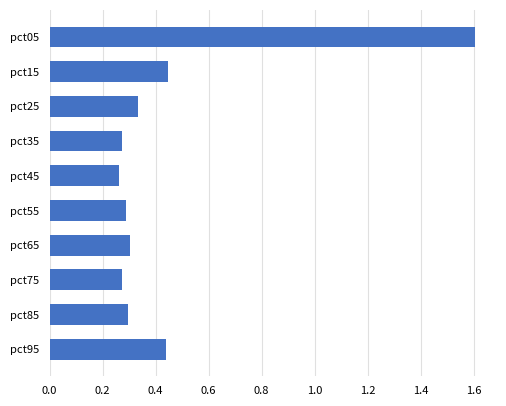

At which category does the chart reach its peak across all series?

pct05